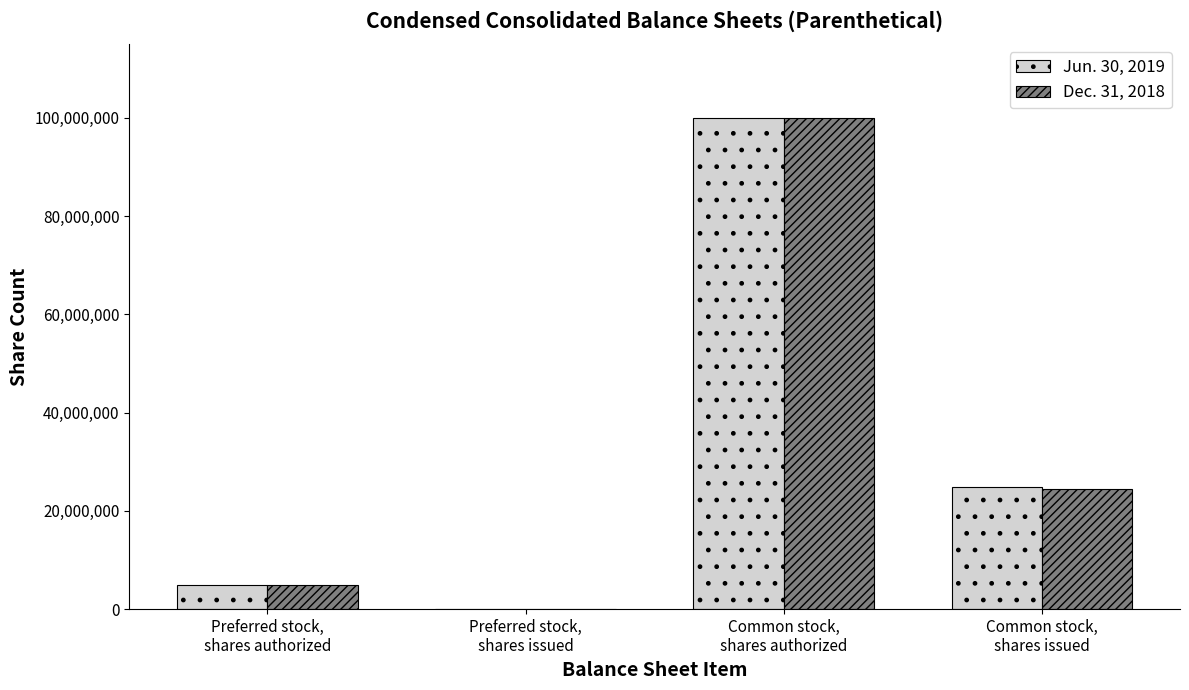

At which label is Jun. 30, 2019 closest to 50000000?

Common stock,
shares issued